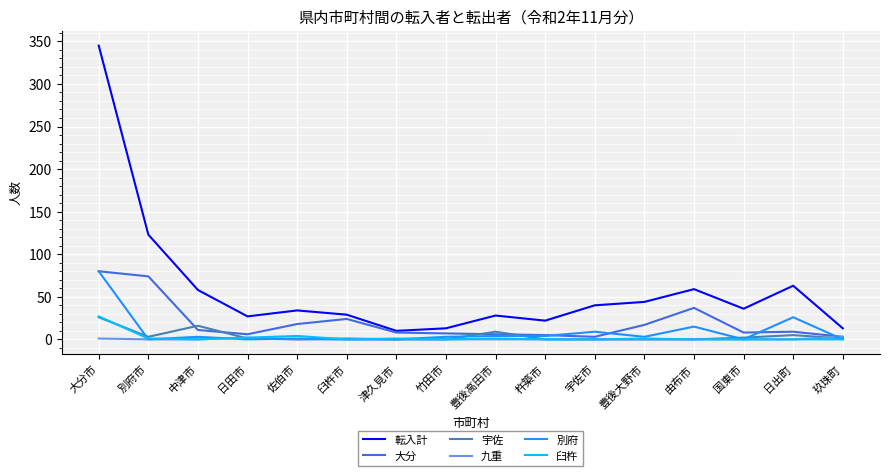

What is the difference between the highest and lowest values at 杵築市?

22